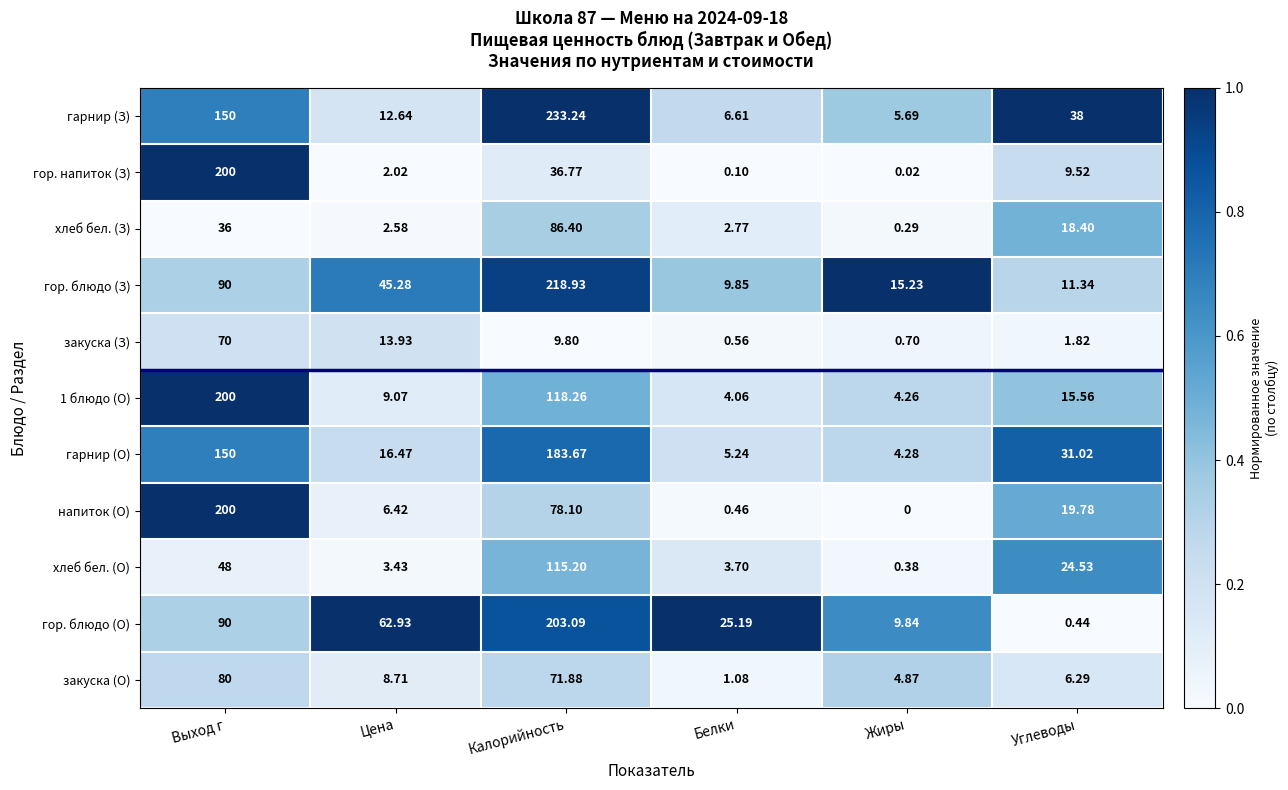

Between Белки and Углеводы, which series saw the biggest shift?

гарнир (З)